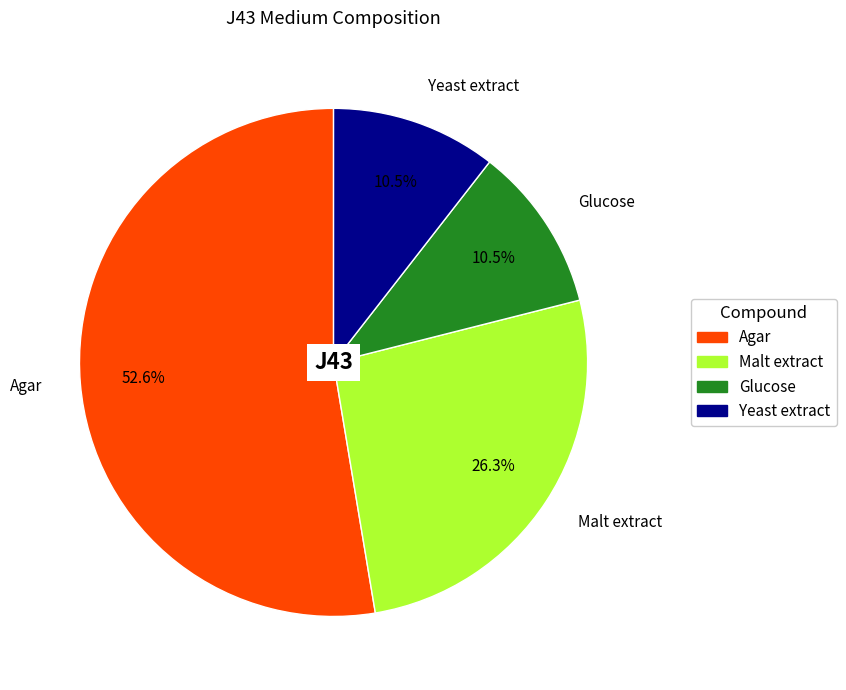

What percentage is the Agar slice, to the nearest percent?

53%